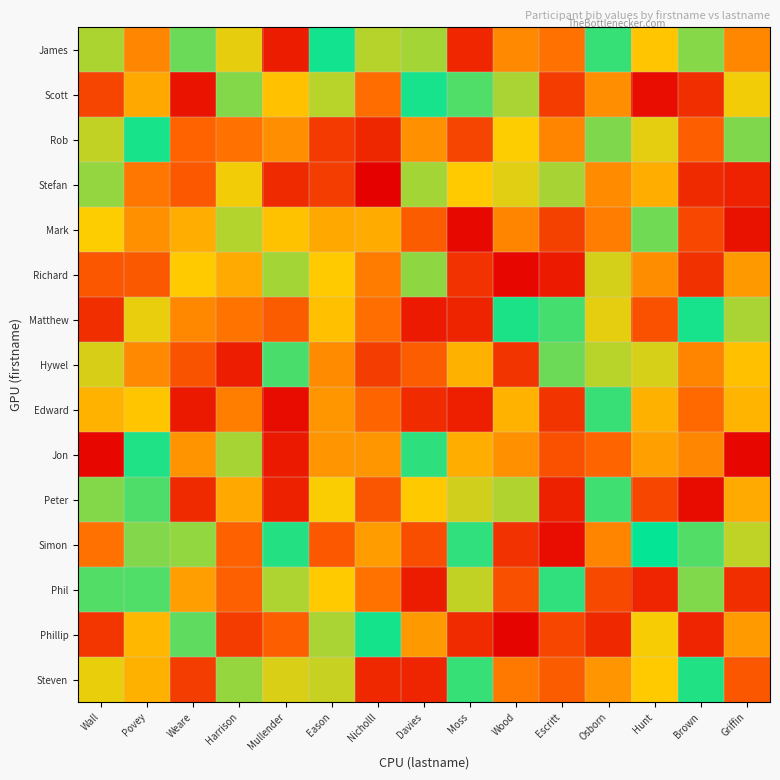

Which series has the largest total across all categories?

James